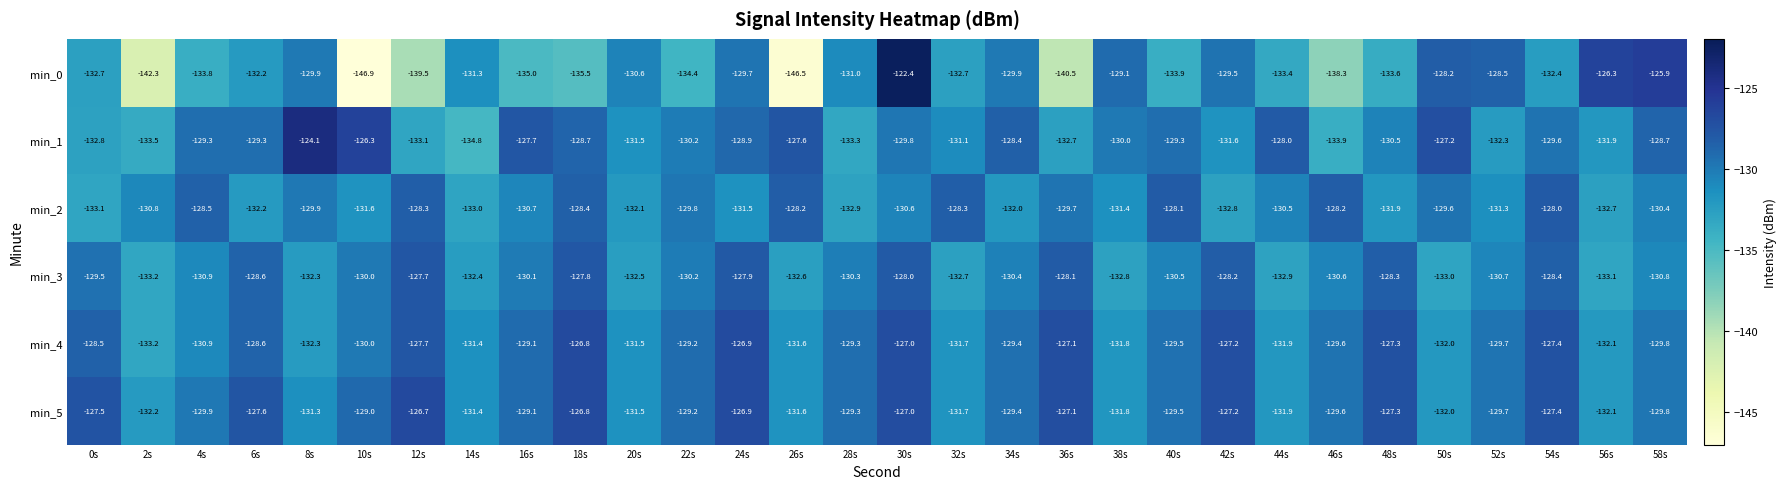

At which label is min_4 closest to -130?

10s